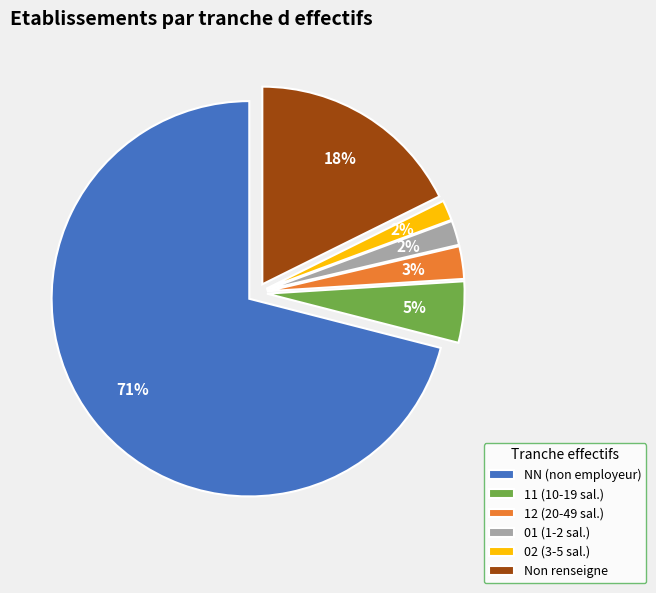

Which category has the biggest portion of the pie?

NN (non employeur)